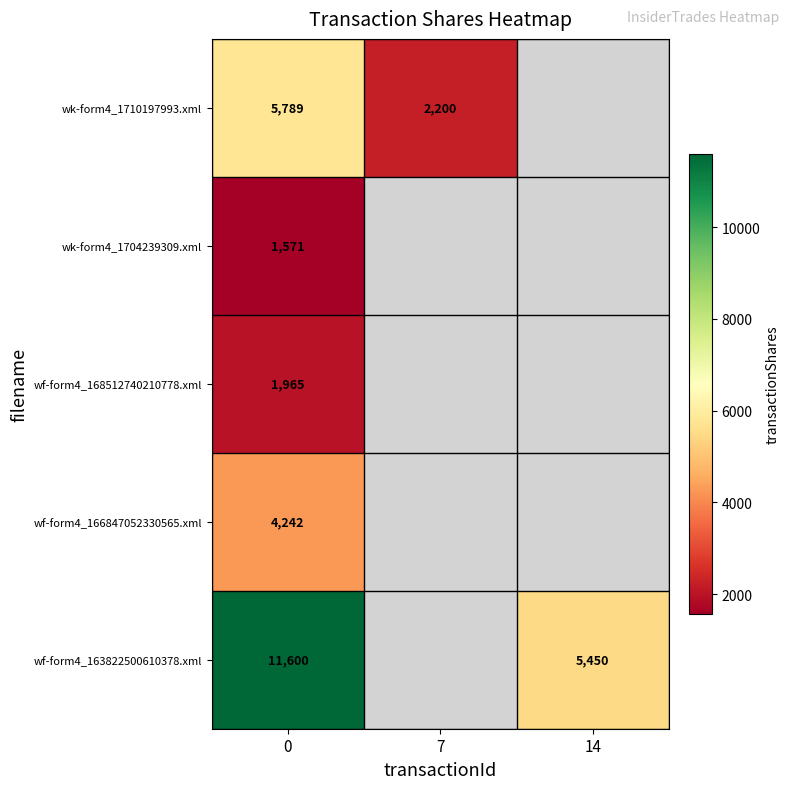

Rank the series at 0 from highest to lowest value.

wf-form4_163822500610378.xml, wk-form4_1710197993.xml, wf-form4_166847052330565.xml, wf-form4_168512740210778.xml, wk-form4_1704239309.xml